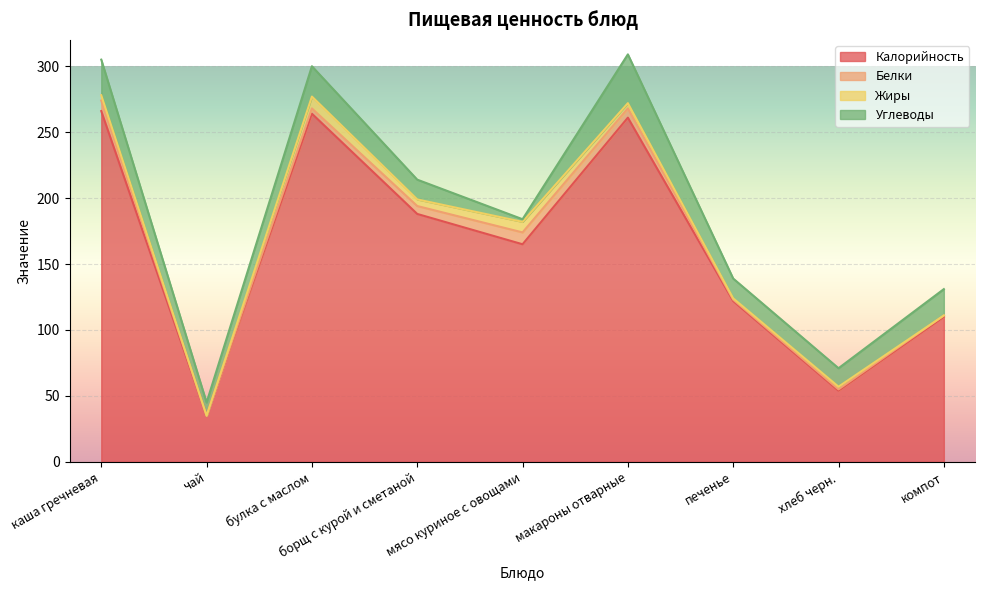

Reading right to left, extract all data points from this chart.

Калорийность: компот=110	хлеб черн.=54	печенье=122	макароны отварные=261	мясо куриное с овощами=165	борщ с курой и сметаной=188	булка с маслом=264	чай=35	каша гречневая=266
Белки: компот=1	хлеб черн.=1	печенье=1	макароны отварные=7	мясо куриное с овощами=9	борщ с курой и сметаной=6	булка с маслом=4	чай=0	каша гречневая=8
Жиры: компот=0	хлеб черн.=2	печенье=1	макароны отварные=4	мясо куриное с овощами=8	борщ с курой и сметаной=5	булка с маслом=9	чай=0	каша гречневая=4
Углеводы: компот=20	хлеб черн.=14	печенье=15	макароны отварные=37	мясо куриное с овощами=2	борщ с курой и сметаной=15	булка с маслом=23	чай=10	каша гречневая=27